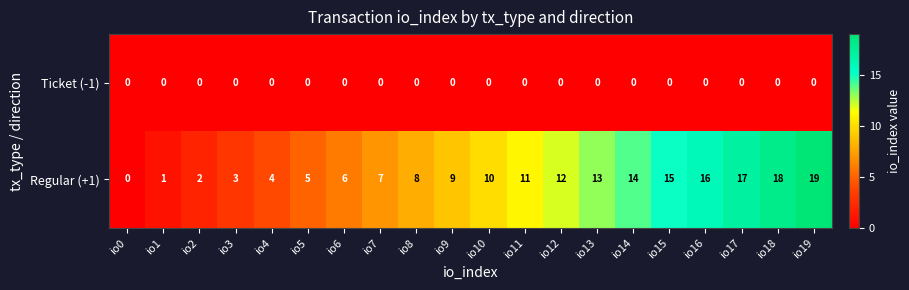

Read the Regular (+1) value at io5.

5